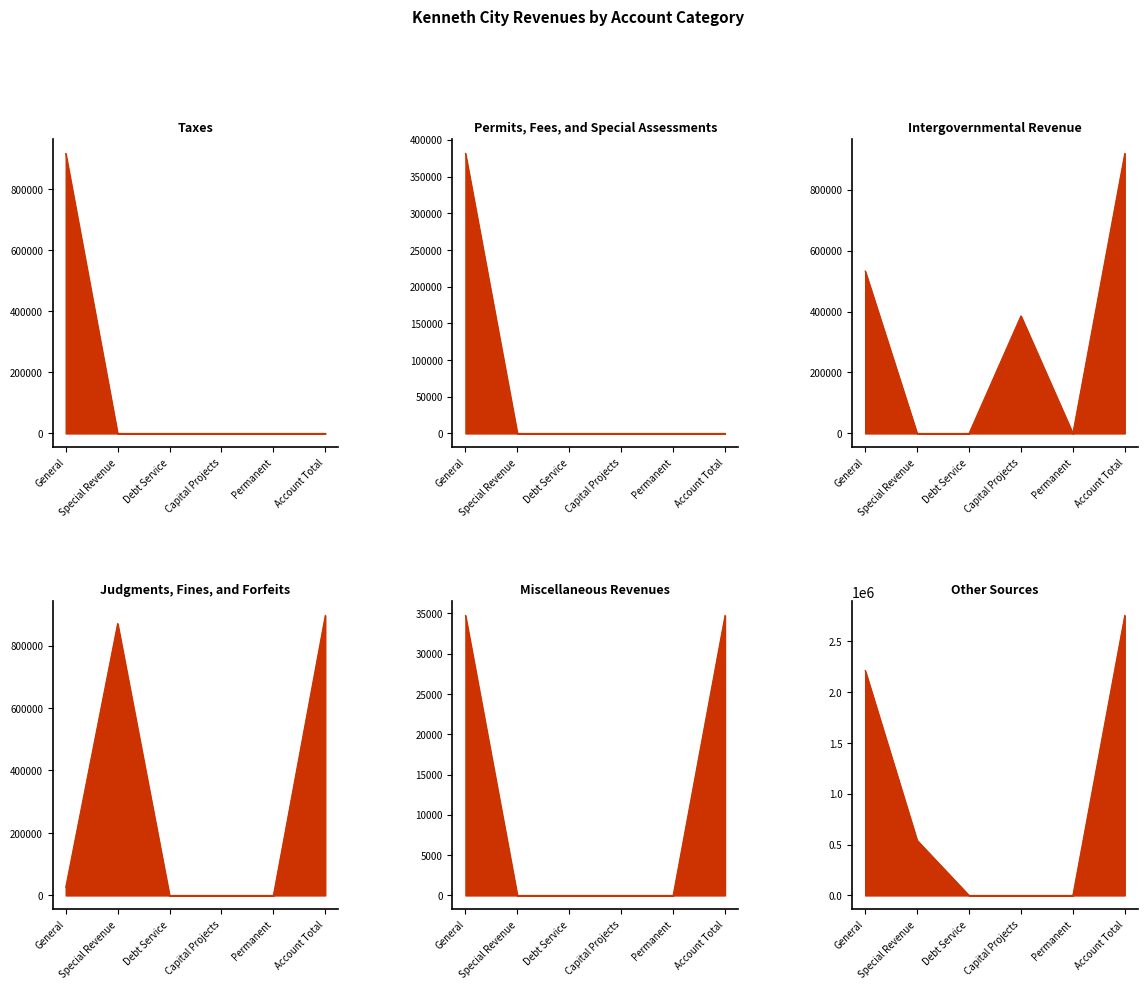

Where is Miscellaneous Revenues line nearest to the value 17372?

General